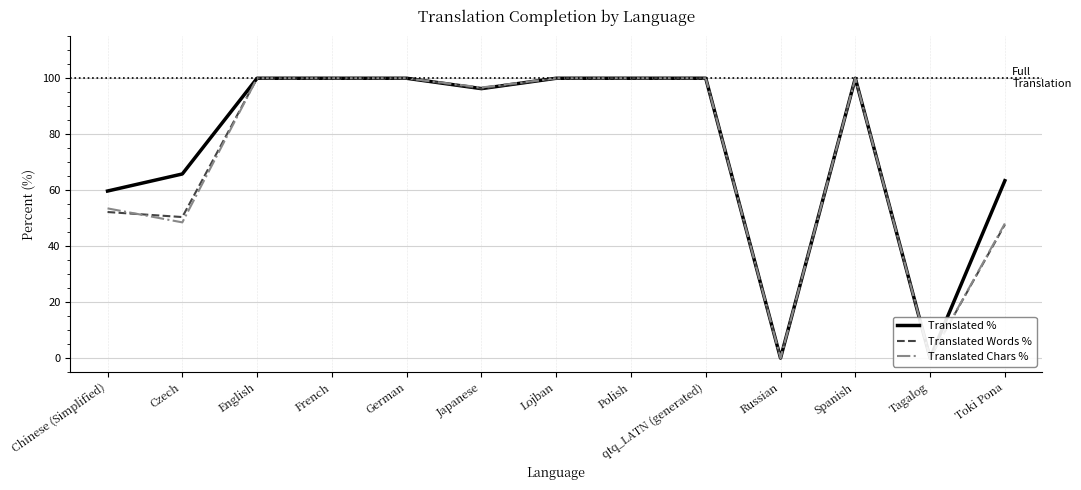

At which category does Translated Words % reach its first local peak?

Spanish